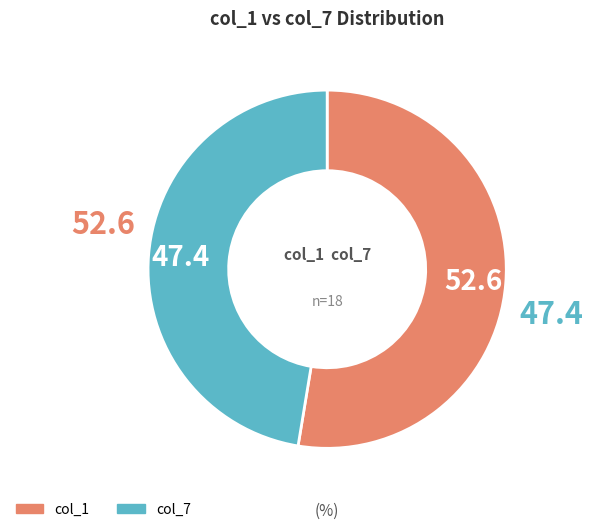

Is there a majority slice in this chart?

Yes